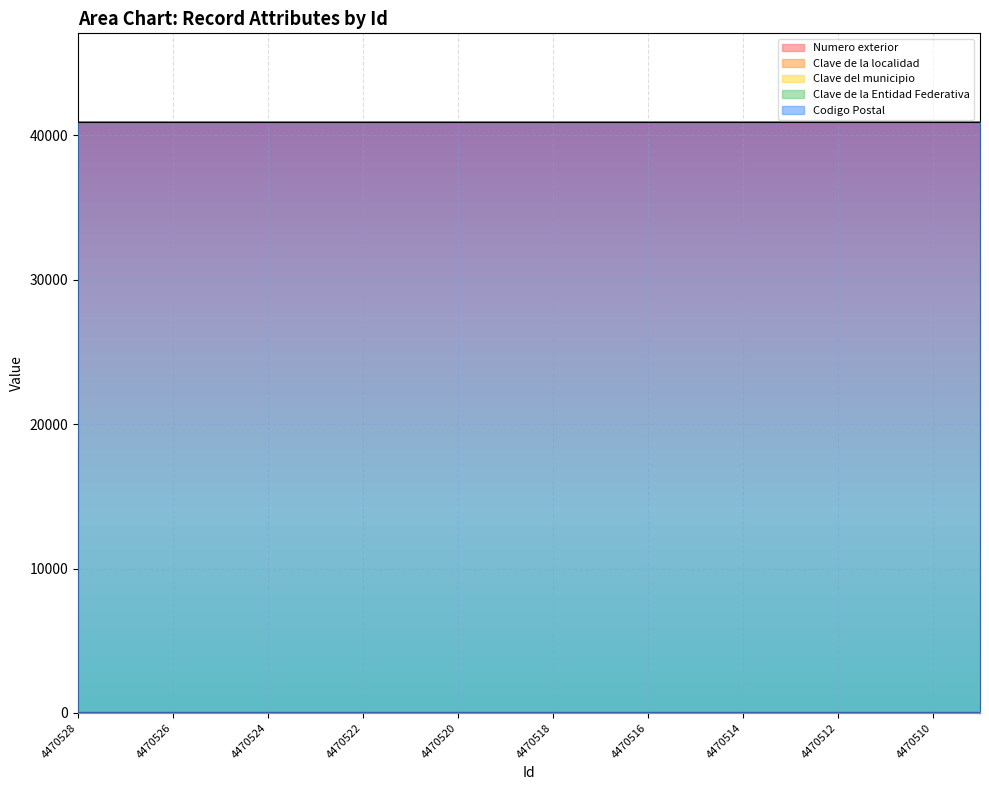

What is the average value of the Numero exterior series?

2